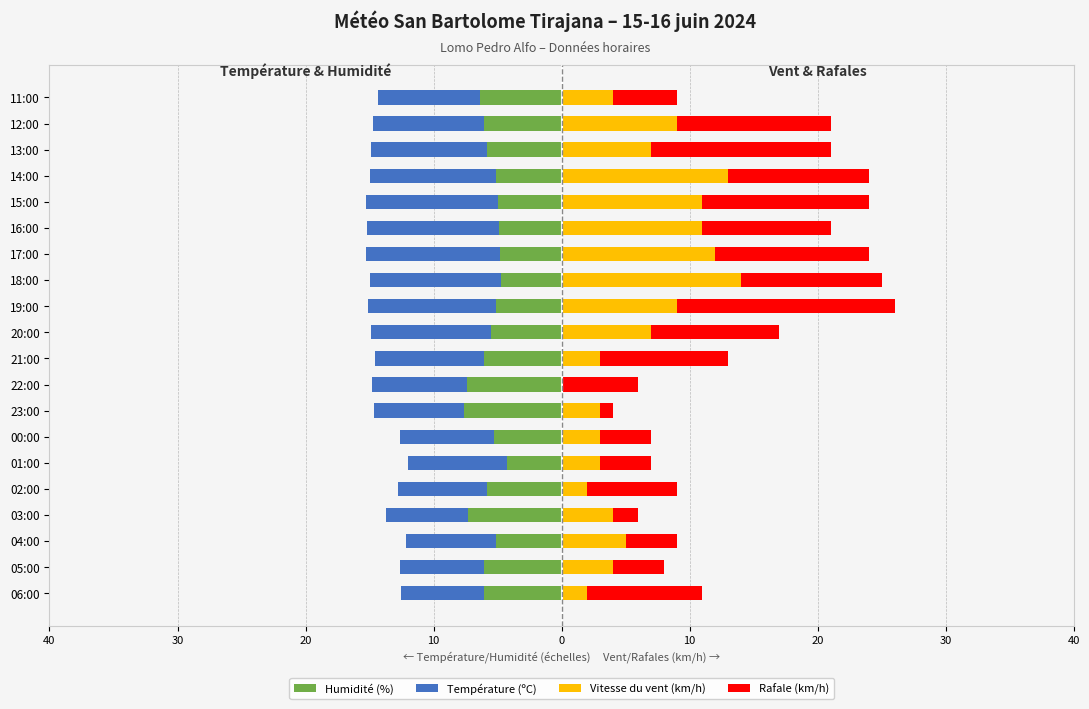

Count the number of categories in the chart.

20